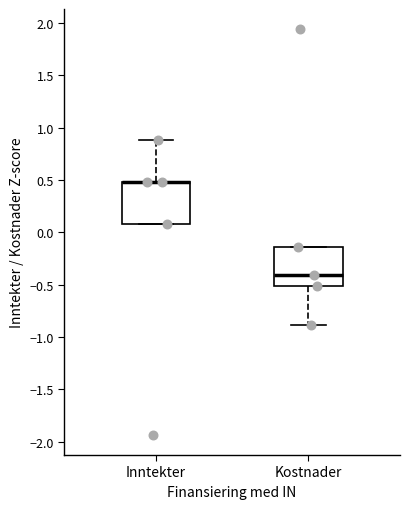

Reading left to right, transcribe this box plot: for each box, give where its median line is, the range the box spans, and where its two whiskers end, as read against the y-axis. The values are not printed on the chart, so give them approximately, as read against the axis.

Inntekter: median 0.50 (drawn on the box's upper edge), box 0.10 to 0.50, whiskers 0.10 to 0.90
Kostnader: median -0.40, box -0.50 to -0.15, whiskers -0.90 to -0.15